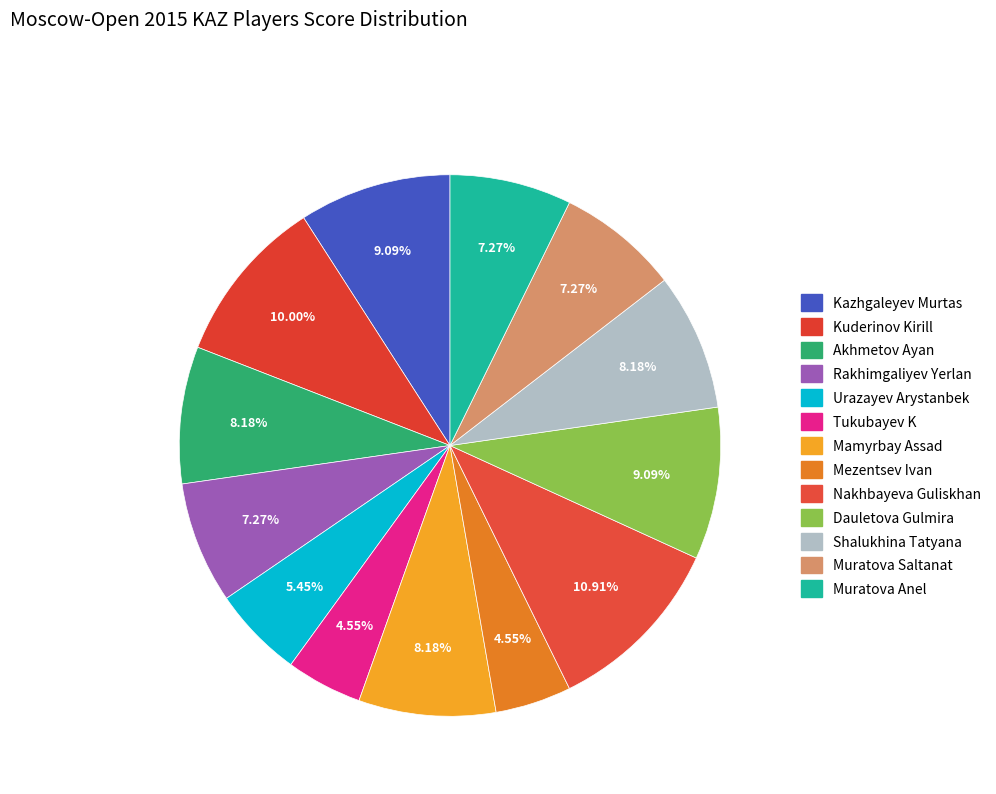

Is it true that Kuderinov Kirill is 10% of the pie?

True